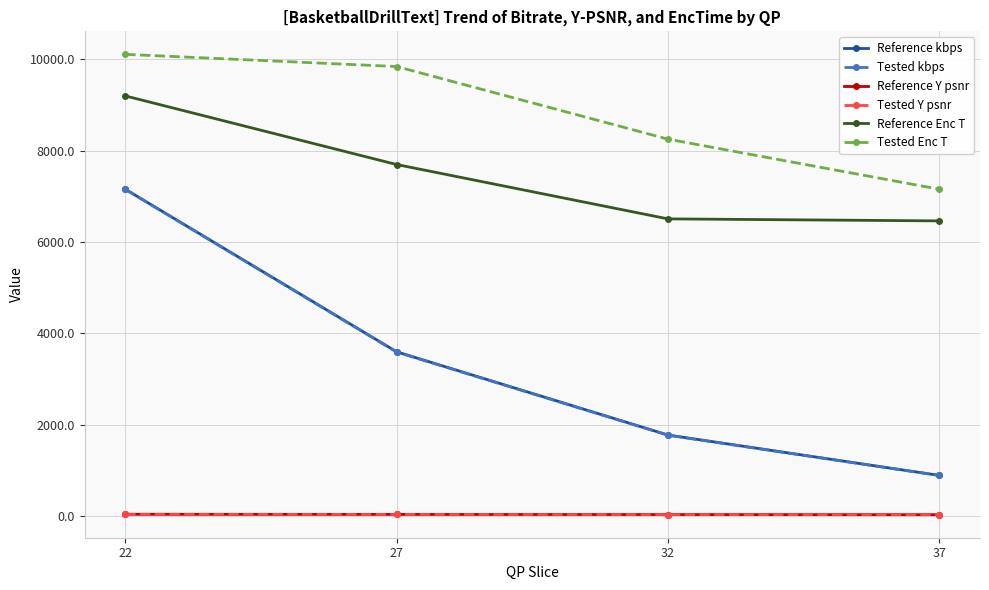

What is the sum of all Reference Y psnr values?

155.9